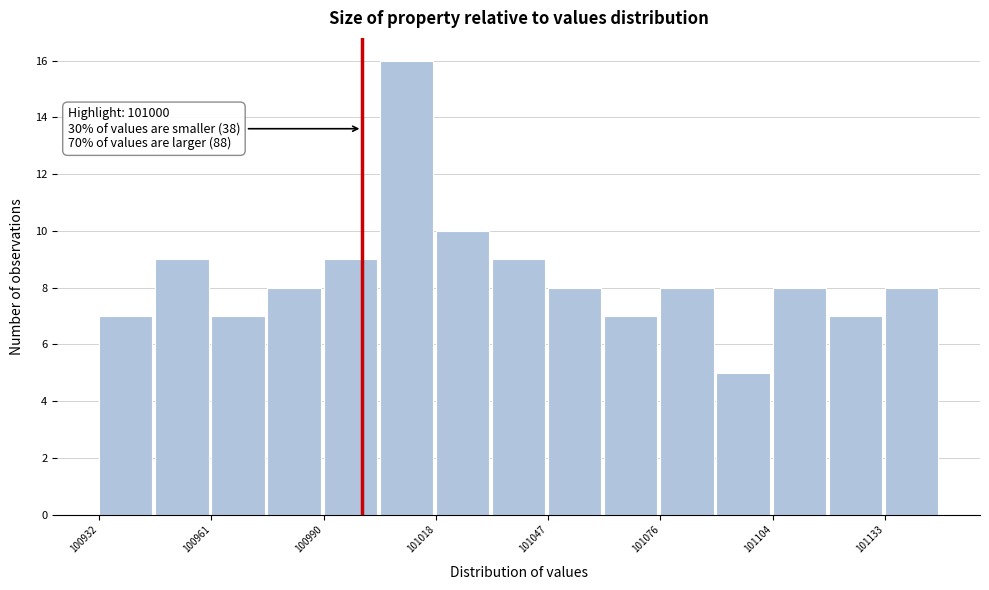

Read against the x-axis, roughly where is the centre of the tallest bar?

101010